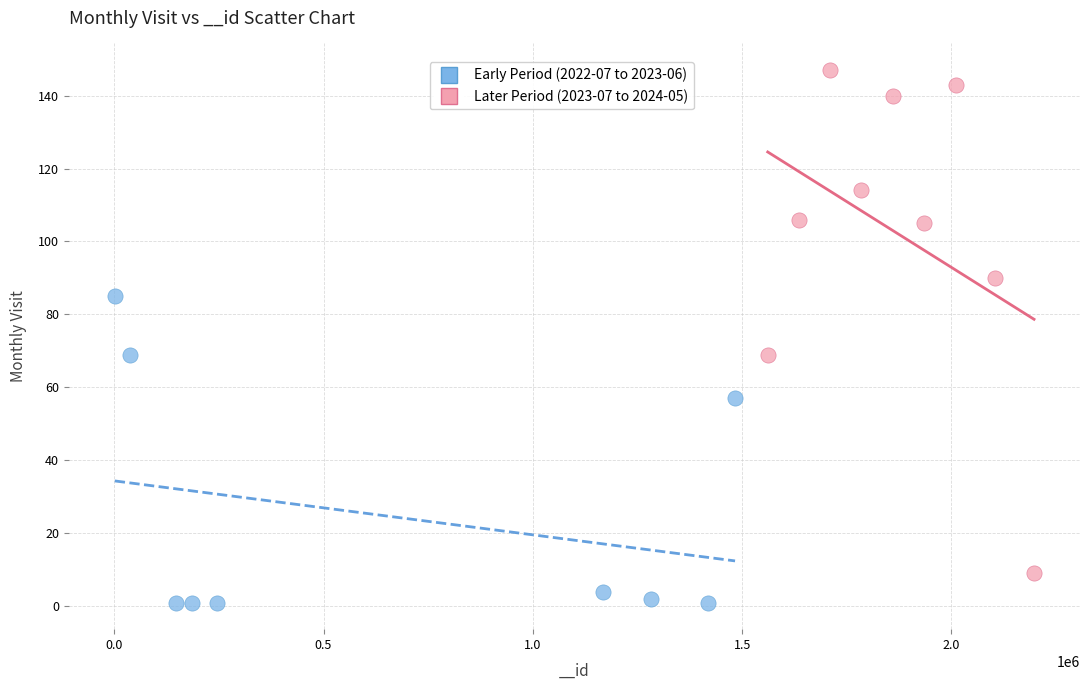

Which series contains the highest Y value?

Later Period (2023-07 to 2024-05)